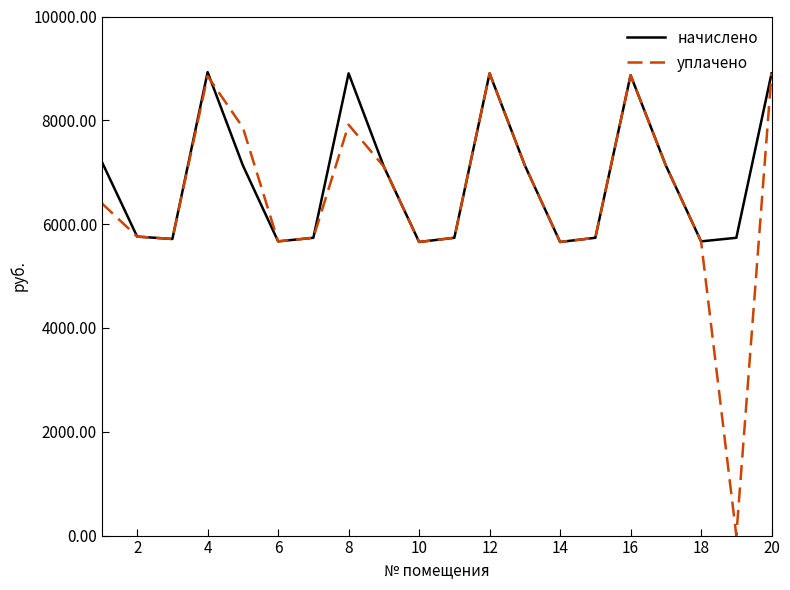

What is the highest value of the начислено series?

8928.4